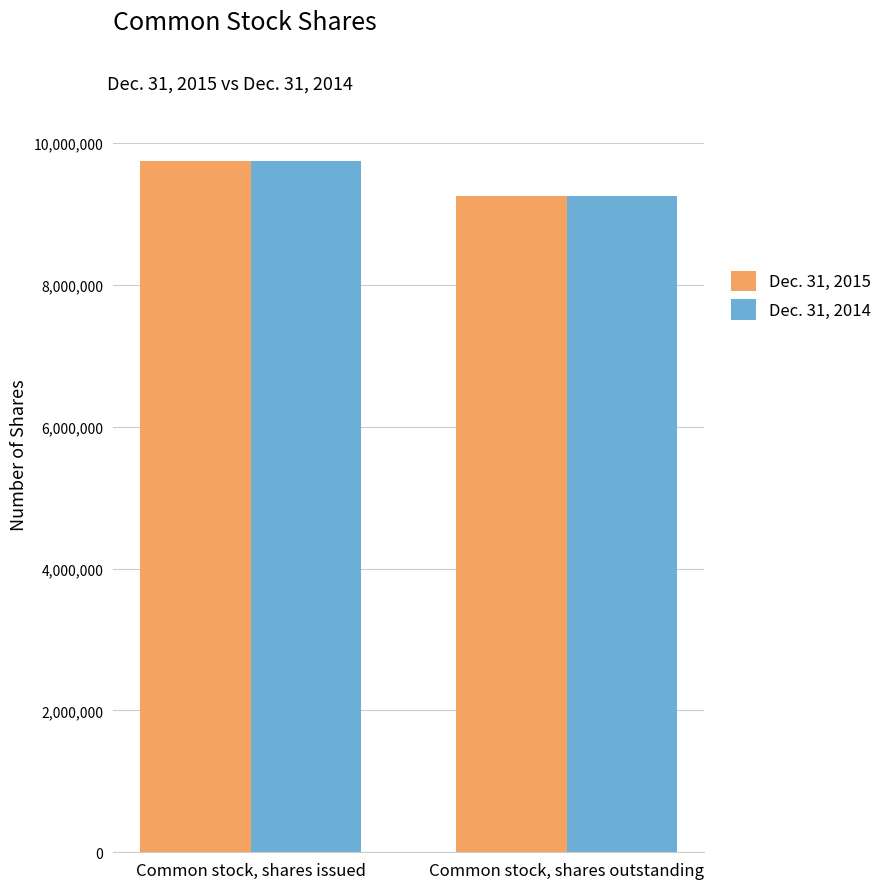

What is the minimum value for Dec. 31, 2014?

9258231